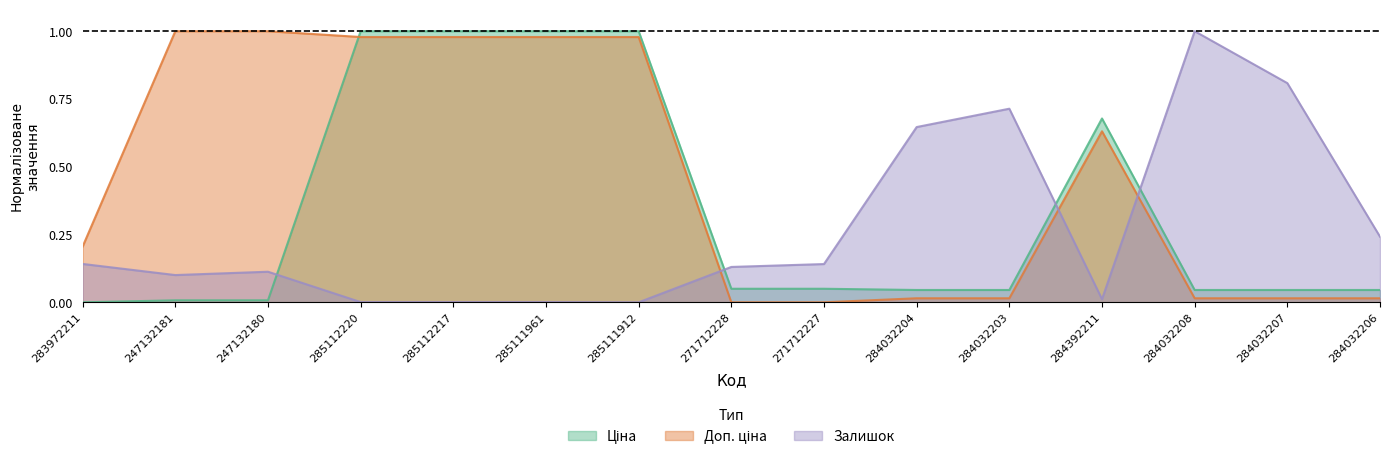

How many times do Ціна and Доп. ціна cross each other?

1